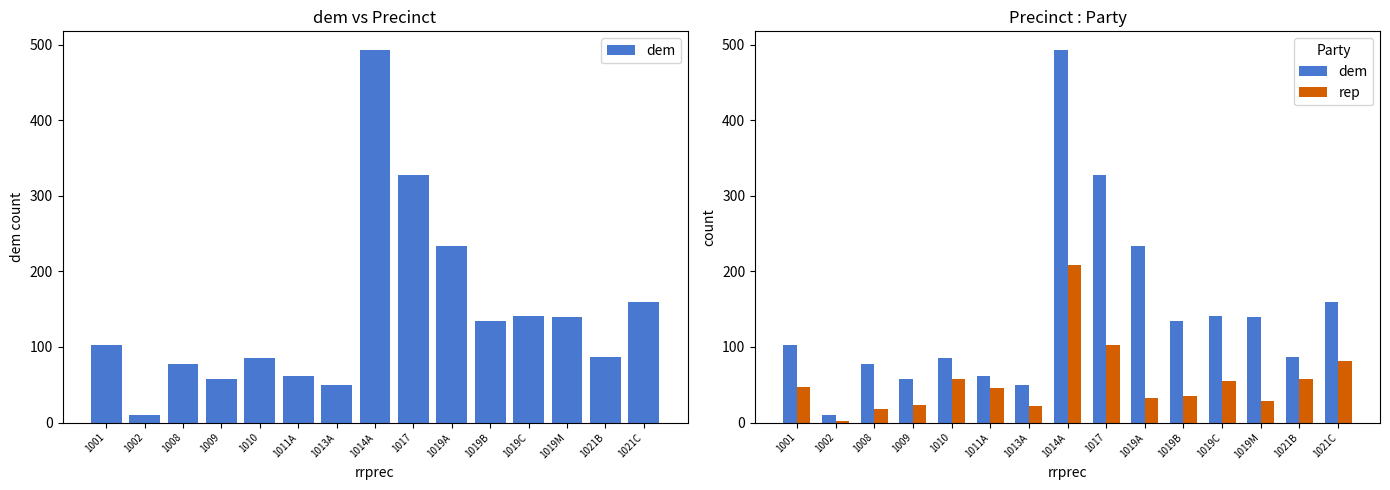

Which label corresponds to the smallest value in the chart?

1002